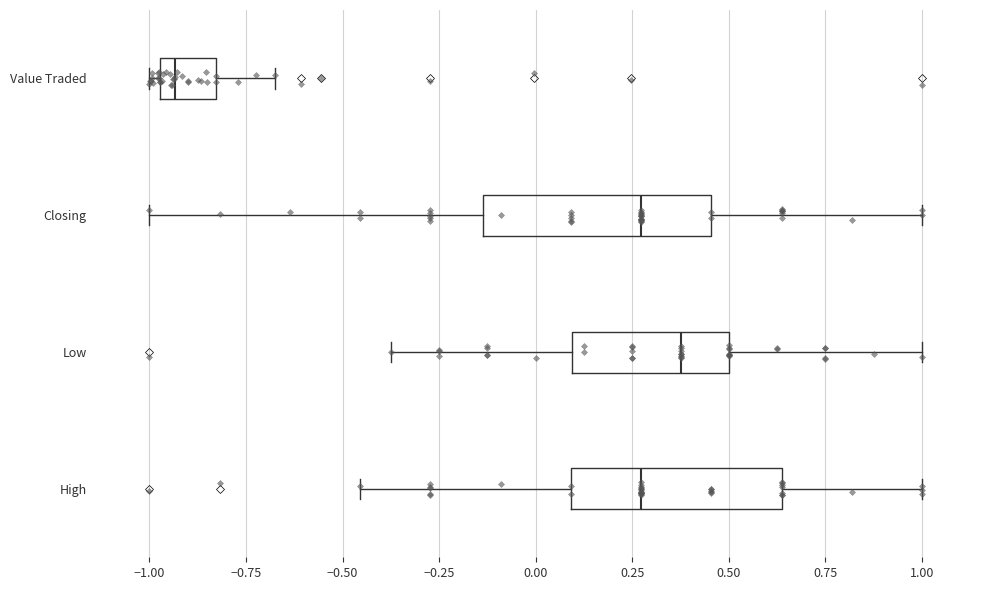

Reading bottom to top, transcribe this box plot: for each box, give where its median line is, the range the box spans, and where its two whiskers end, as read against the x-axis. The values are not printed on the chart, so give them approximately, as read against the axis.

High: median 0.25, box 0.10 to 0.65, whiskers -0.45 to 1.00
Low: median 0.40, box 0.10 to 0.50, whiskers -0.35 to 1.00
Closing: median 0.25, box -0.15 to 0.45, whiskers -1.00 to 1.00
Value Traded: median -0.95 (just right of the box's left edge), box -0.95 to -0.85, whiskers -1.00 to -0.65